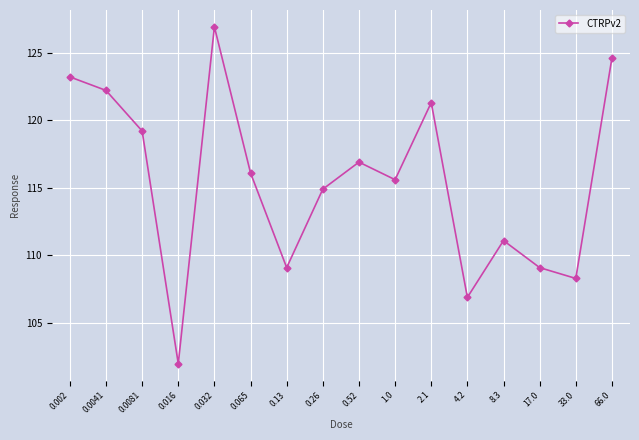

How many categories are shown in the chart?

16